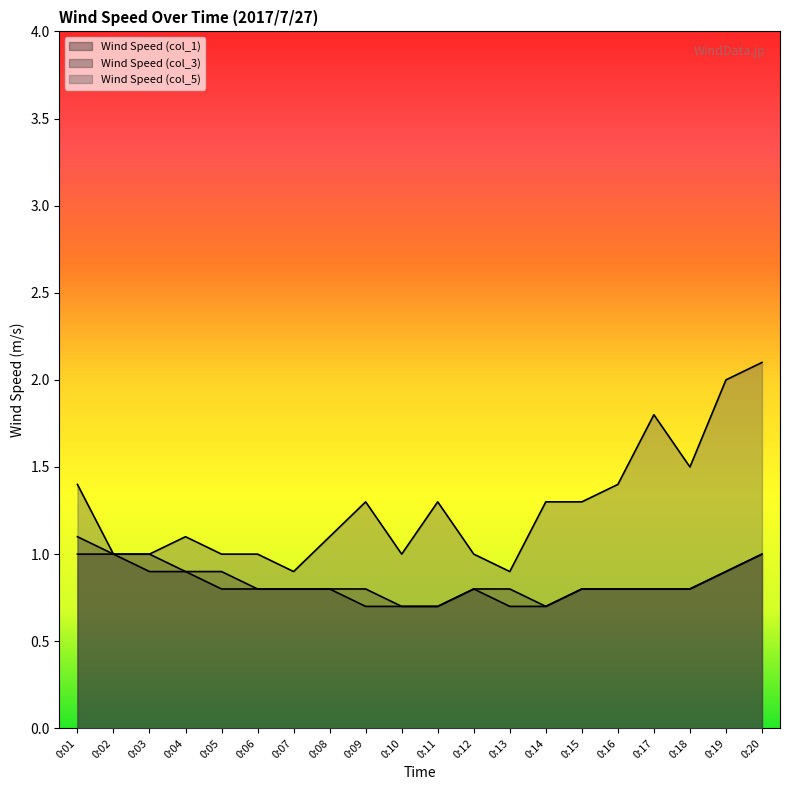

Reading left to right, what are all the values shown in this chart?

Wind Speed (col_1): 1.0	1.0	0.9	0.9	0.8	0.8	0.8	0.8	0.7	0.7	0.7	0.8	0.7	0.7	0.8	0.8	0.8	0.8	0.9	1.0
Wind Speed (col_3): 1.1	1.0	1.0	0.9	0.9	0.8	0.8	0.8	0.8	0.7	0.7	0.8	0.8	0.7	0.8	0.8	0.8	0.8	0.9	1.0
Wind Speed (col_5): 1.4	1.0	1.0	1.1	1.0	1.0	0.9	1.1	1.3	1.0	1.3	1.0	0.9	1.3	1.3	1.4	1.8	1.5	2.0	2.1